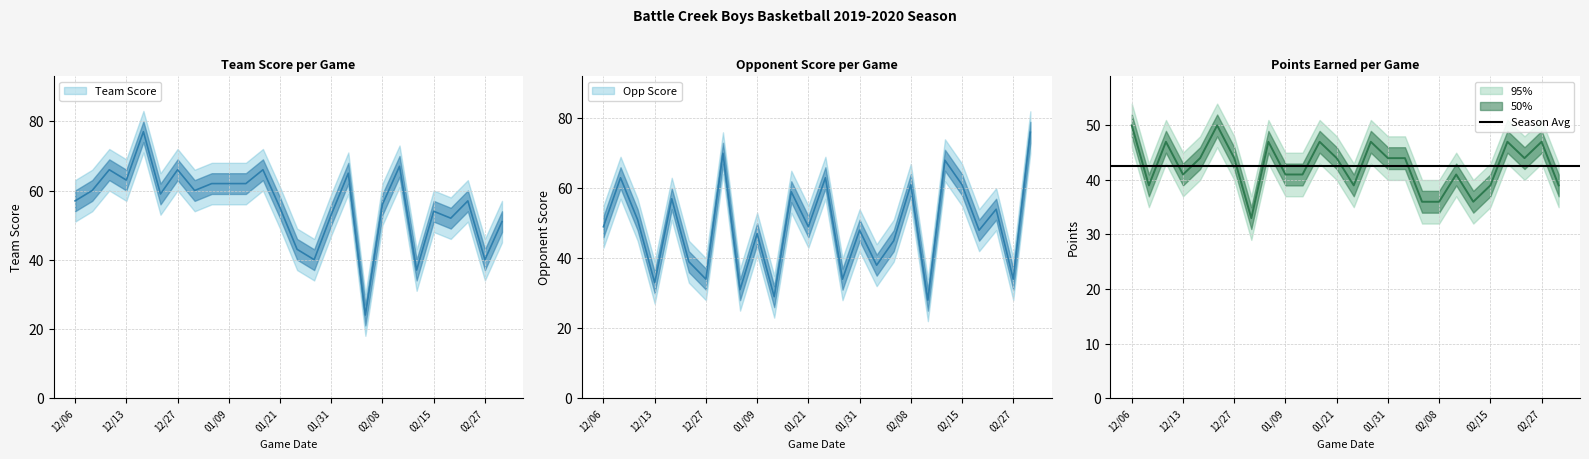

Does the chart display data point markers on the line(s)?

No